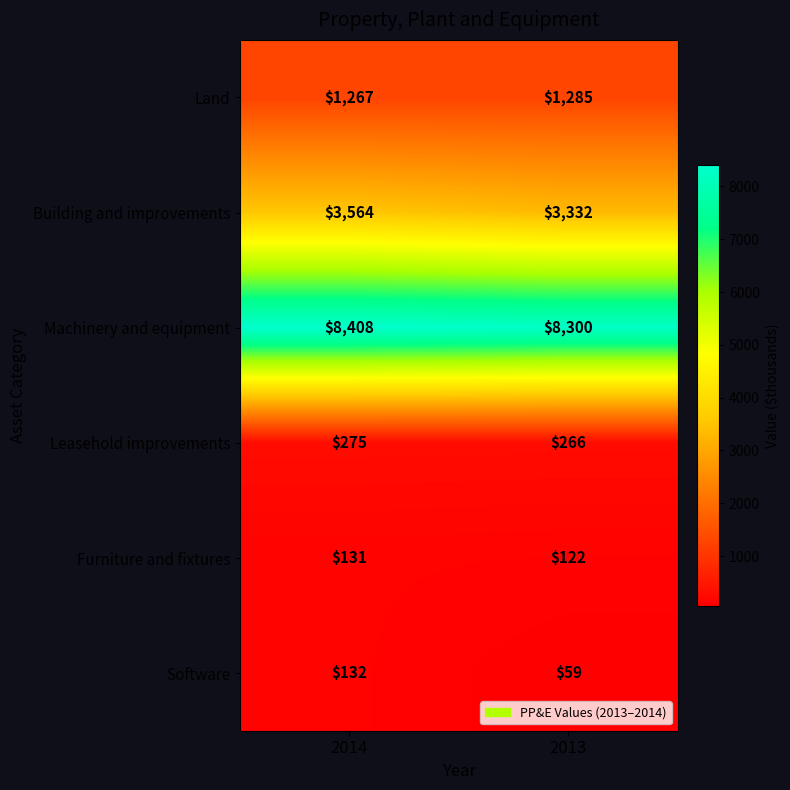

Reading left to right, transcribe all the data shown in this chart.

Land: 2014=1267	2013=1285
Building and improvements: 2014=3564	2013=3332
Machinery and equipment: 2014=8408	2013=8300
Leasehold improvements: 2014=275	2013=266
Furniture and fixtures: 2014=131	2013=122
Software: 2014=132	2013=59